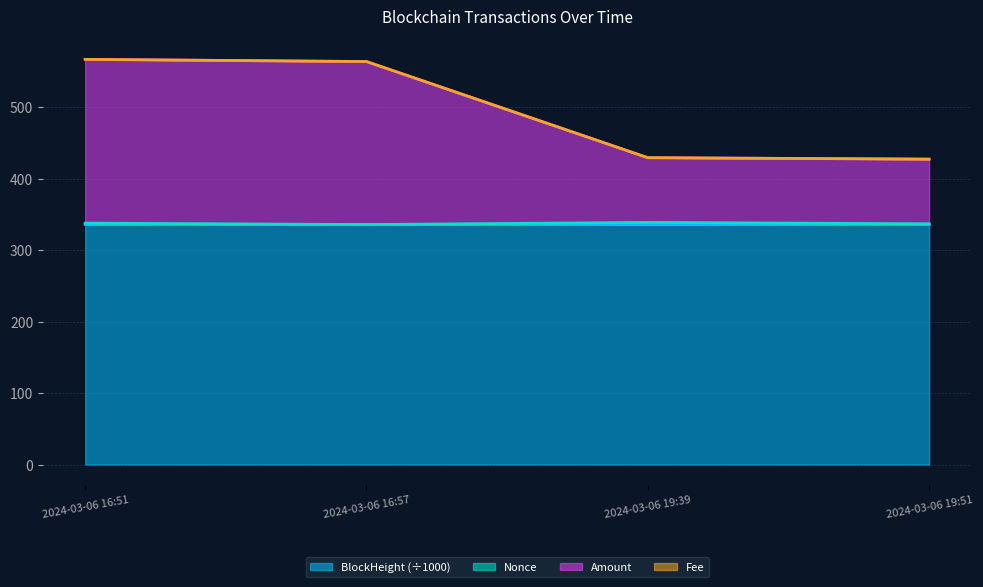

The value of BlockHeight at 2024-03-06 19:39 is 584.4. True or false?

False